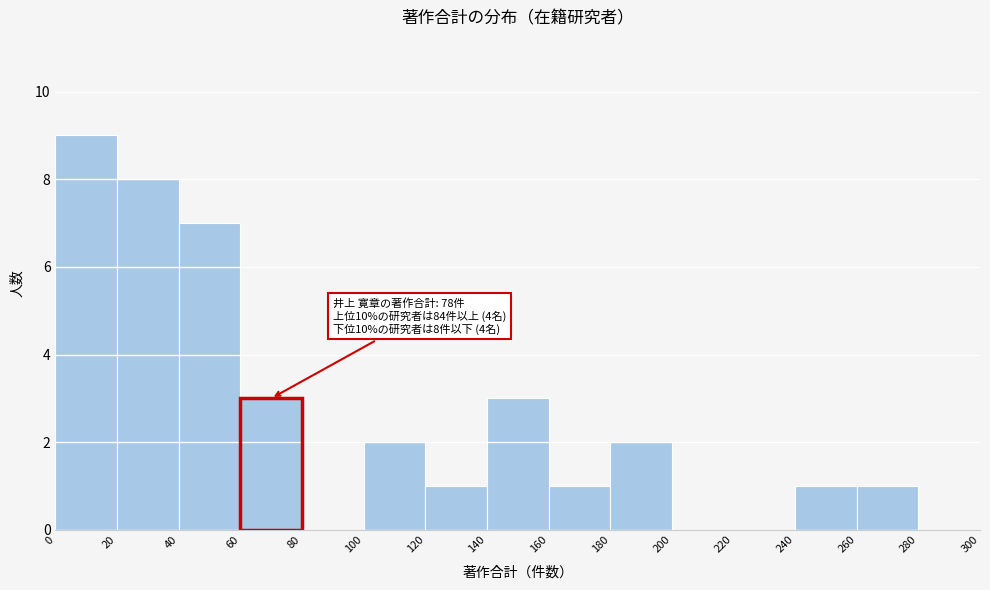

Which range on the x-axis has the tallest bar?

0 to 20